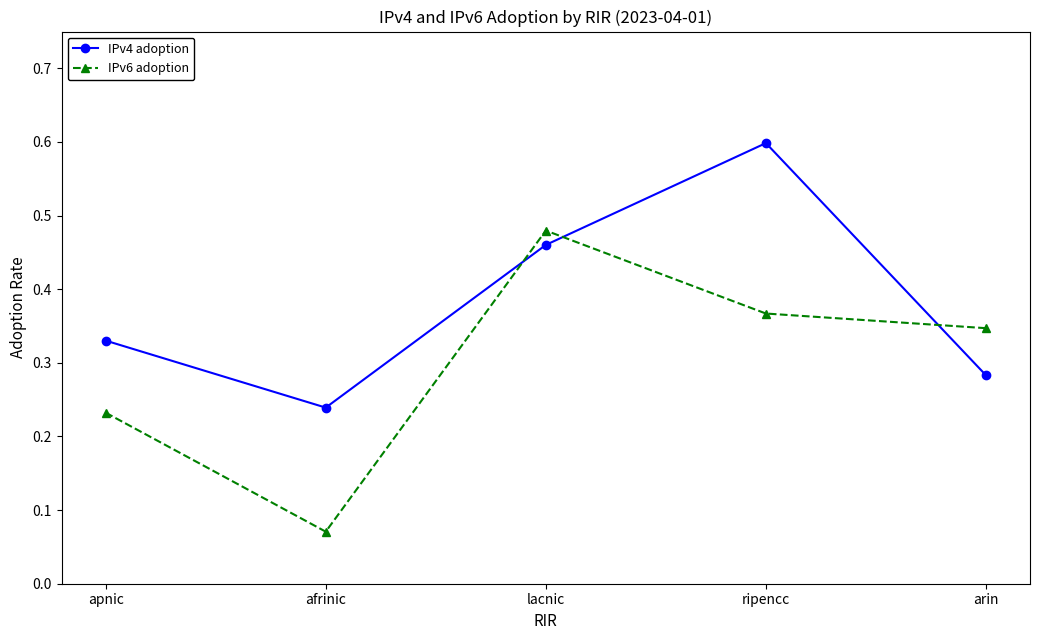

What is the sum of all IPv4 adoption values?

1.9